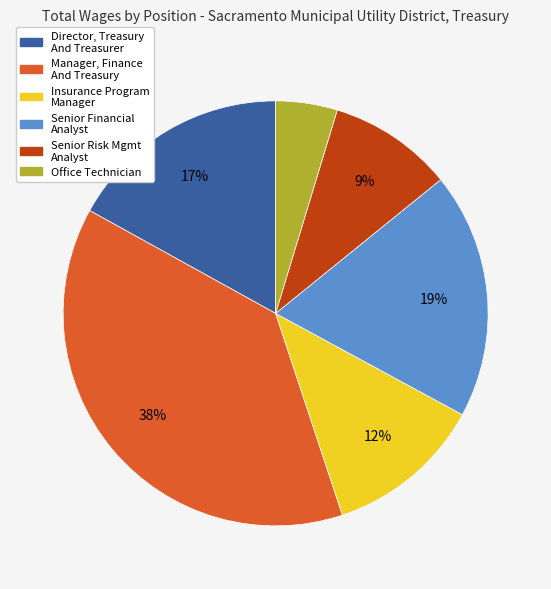

How many segments does this pie chart have?

6